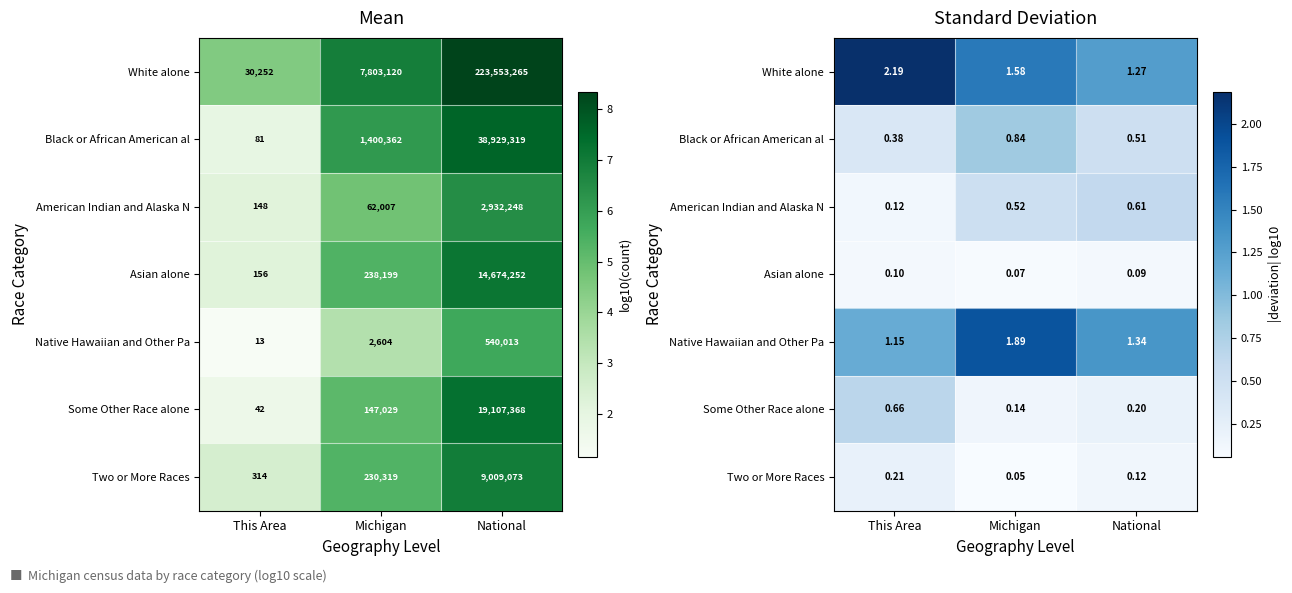

How many distinct data groups are displayed?

7